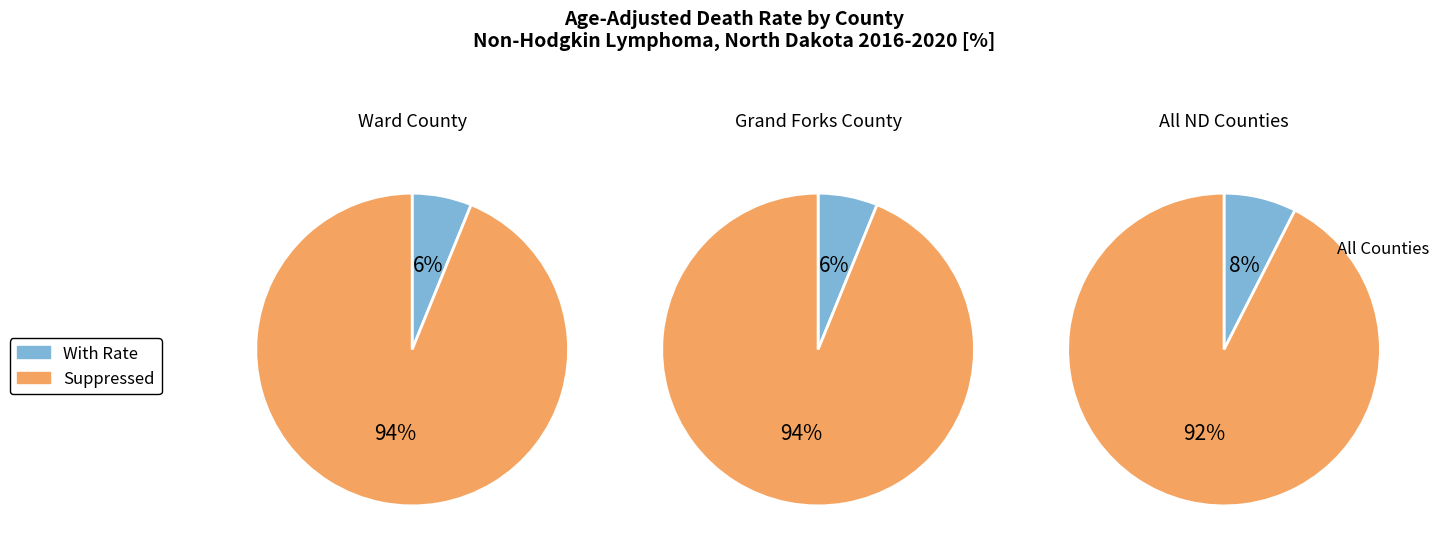

What is the change in value from 1 to 2?

-0.8